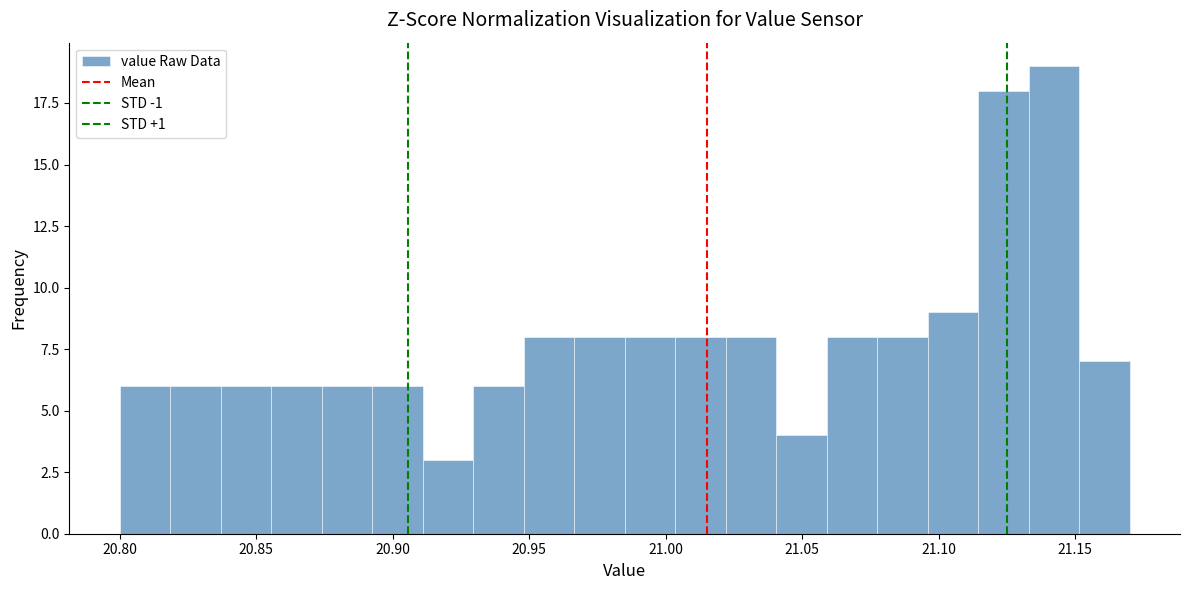

Read against the x-axis, roughly where is the centre of the tallest bar?

21.140